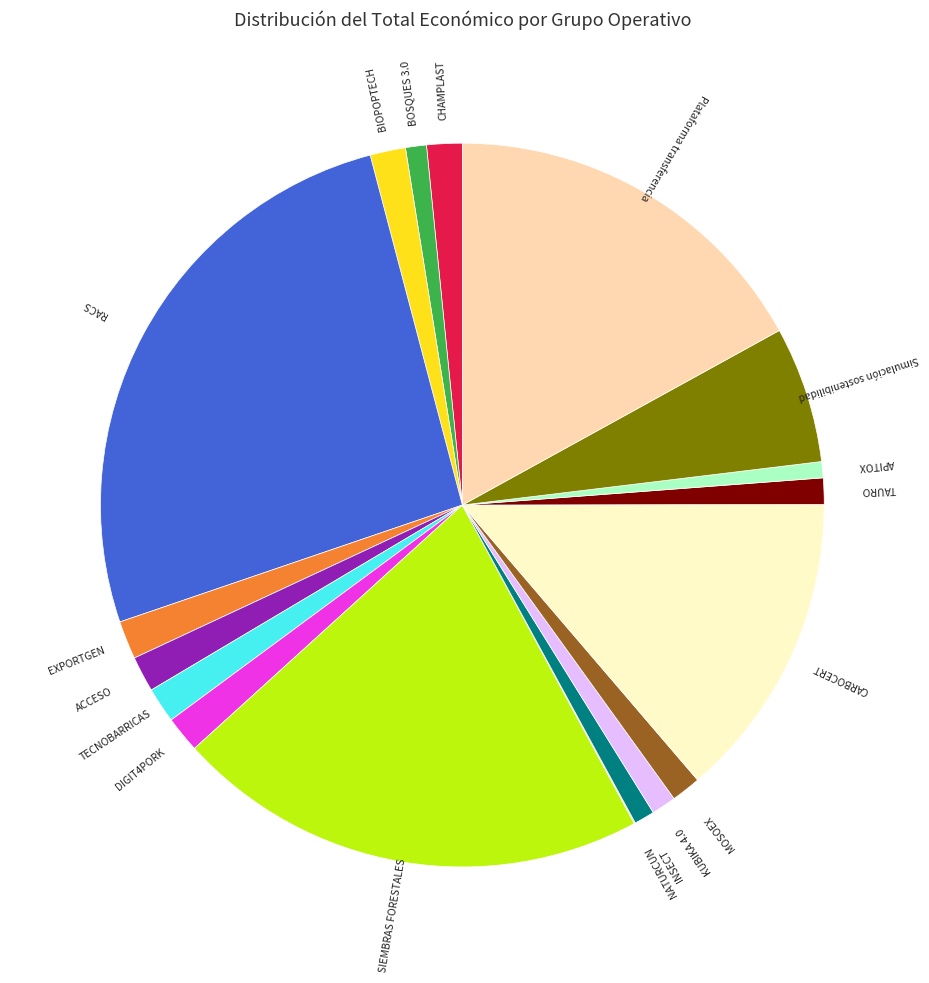

Is there a majority slice in this chart?

No